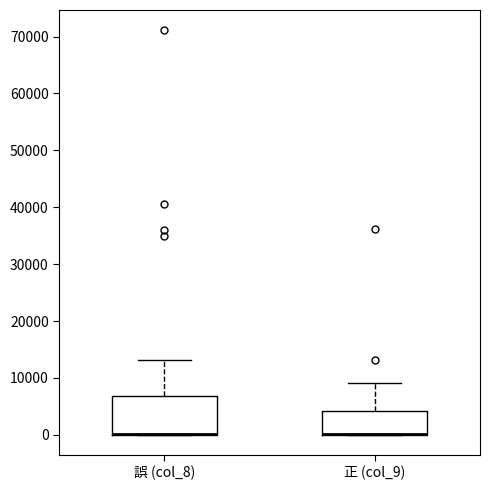

Comparing the boxes themselves (not the whiskers), which one is the tallest?

誤 (col_8)